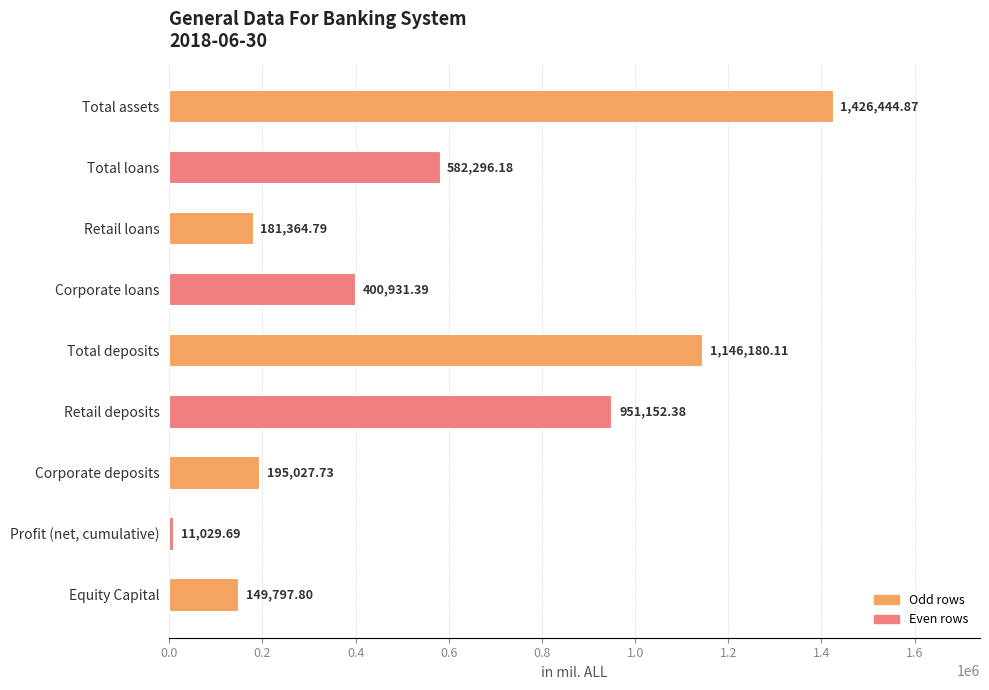

Rank the categories by value from highest to lowest.

Total assets, Total deposits, Retail deposits, Total loans, Corporate loans, Corporate deposits, Retail loans, Equity Capital, Profit (net, cumulative)